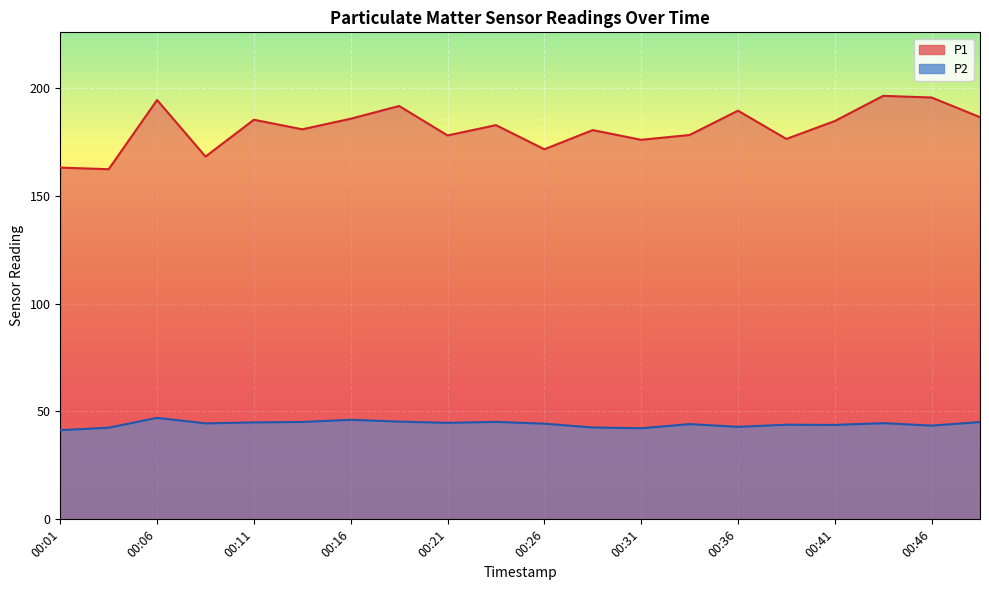

What is the total value across all series at 00:34?

222.3